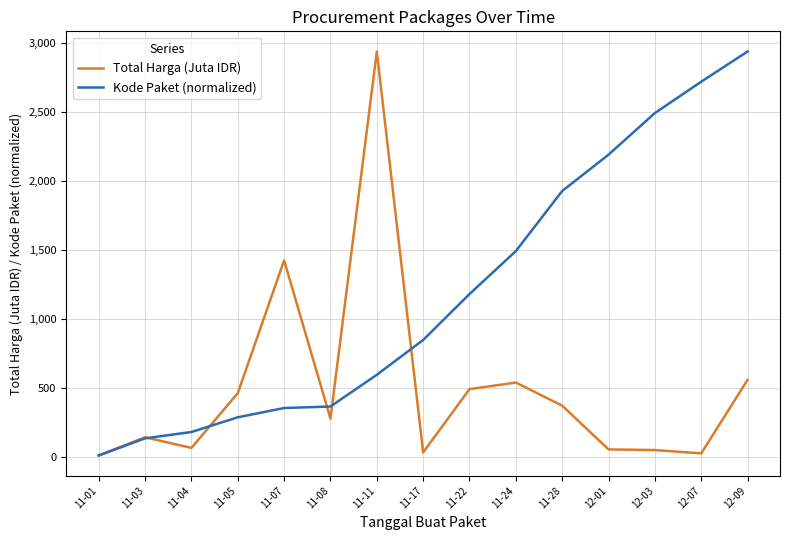

Is the value of Kode Paket (normalized) at 11-07 greater than the value of Total Harga (Juta IDR) at 11-04?

Yes